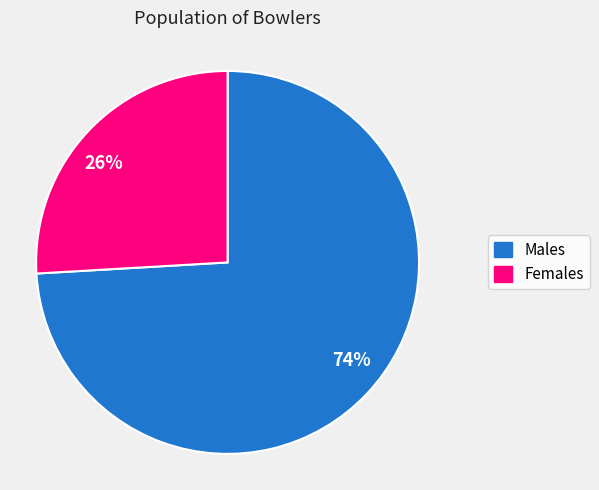

To the nearest percent, what is the combined percentage of 74% and 26%?

100%